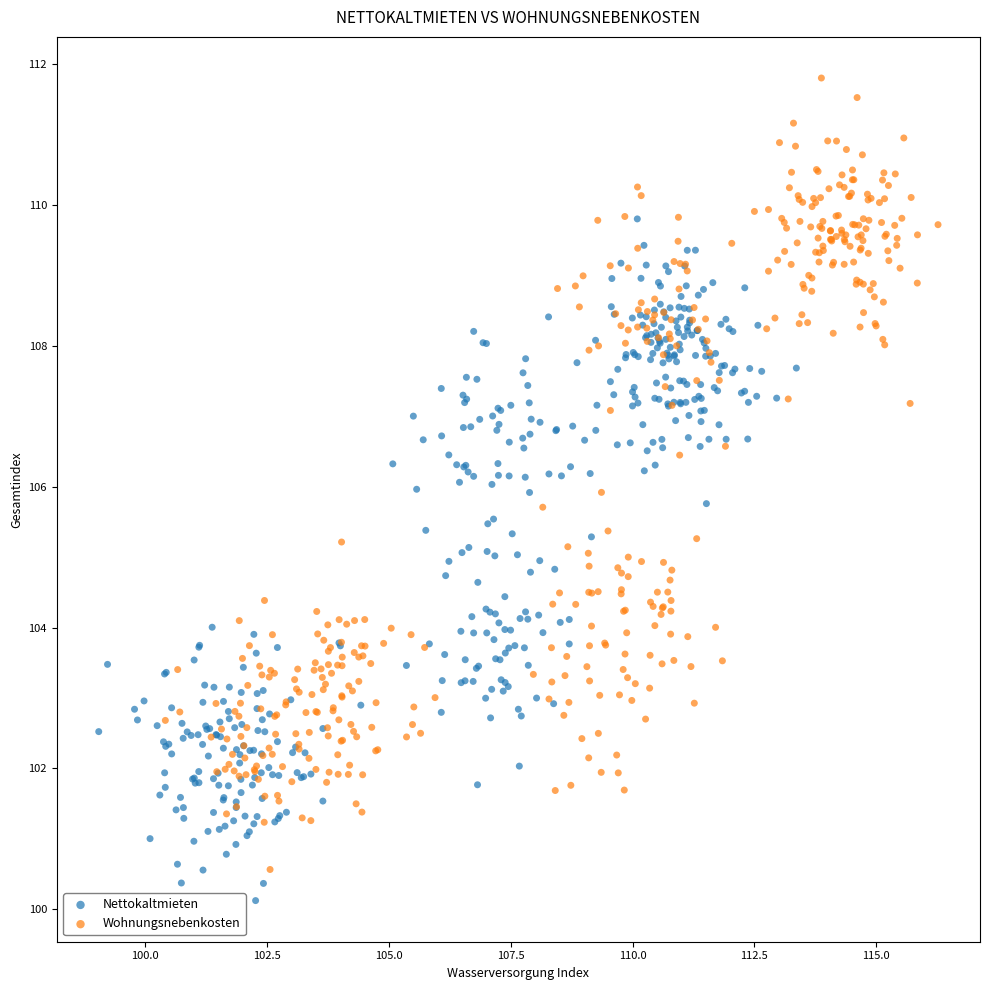

What are all the series names shown in the legend?

Nettokaltmieten, Wohnungsnebenkosten